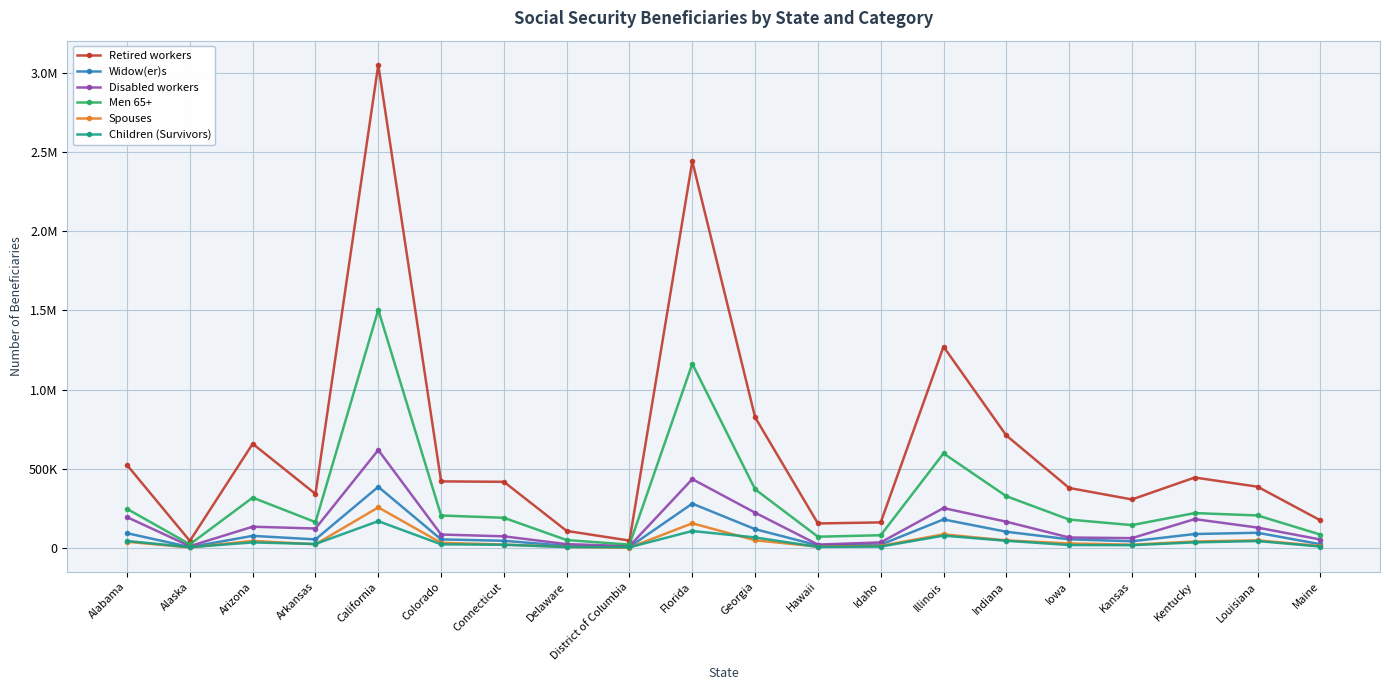

What is the value of the Children (Survivors) point at the 16th from the left?

17999